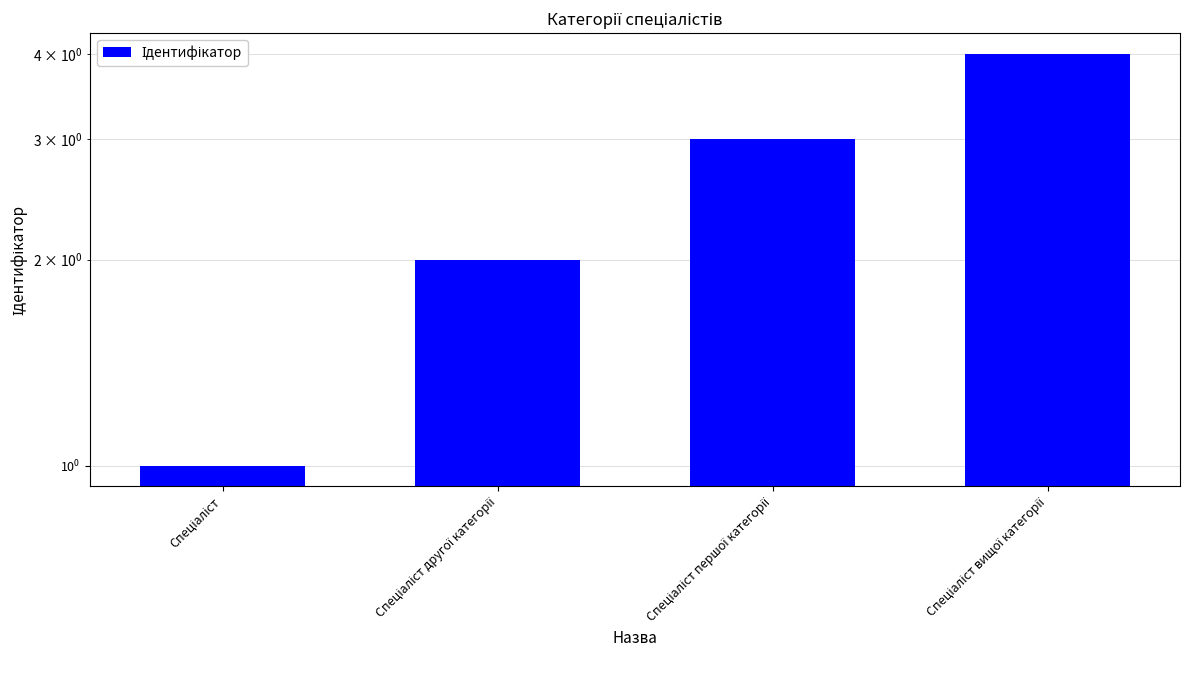

Where is the data nearest to the value 2?

Спеціаліст другої категорії